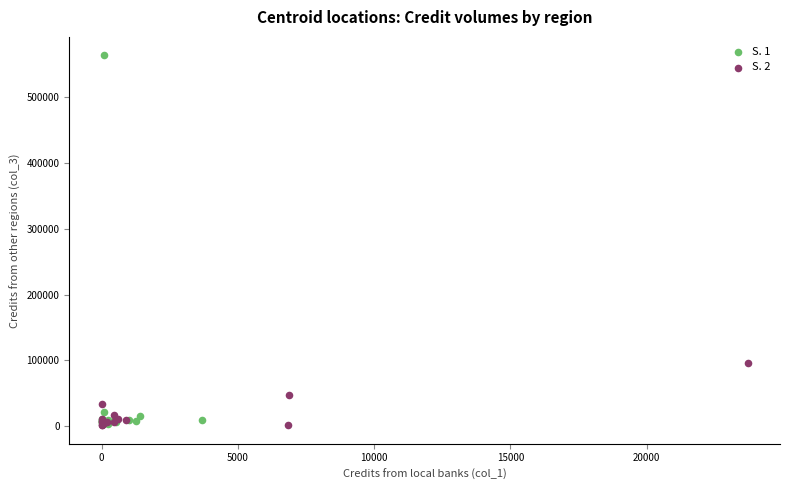

Which series reaches the maximum Y coordinate?

S. 1